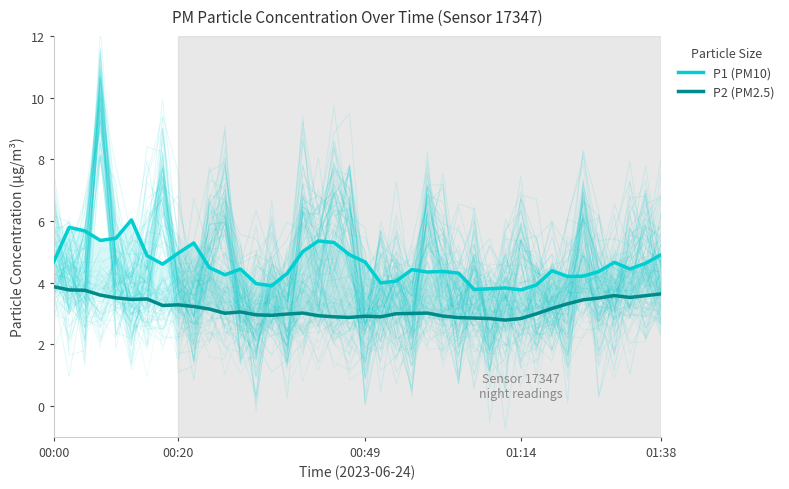

How many lines are shown in the chart?

2